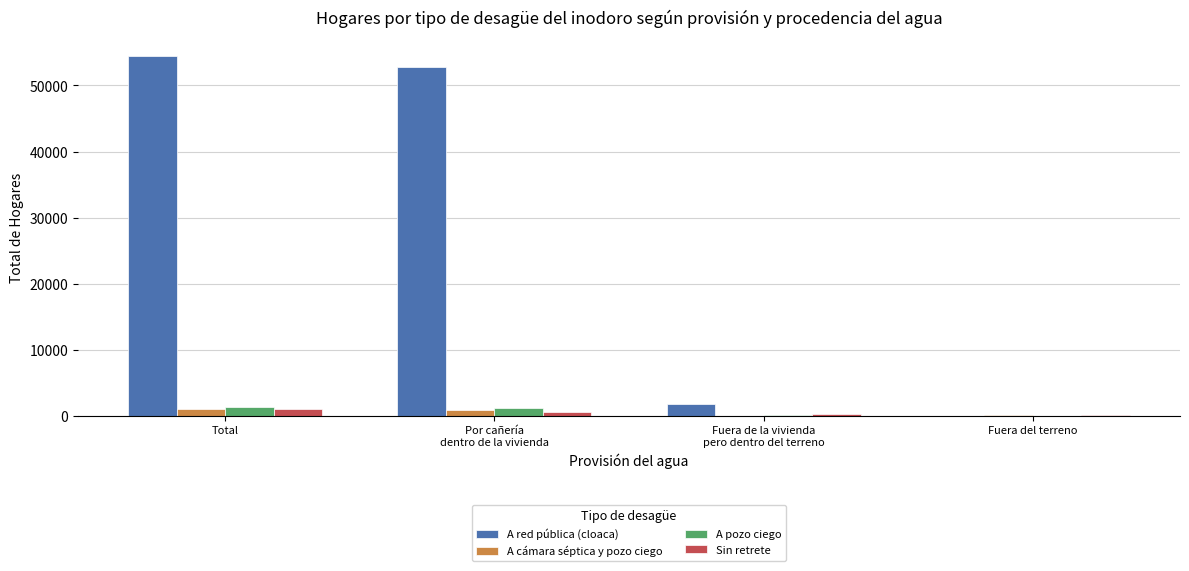

At which category is the sum across all series the highest?

Total